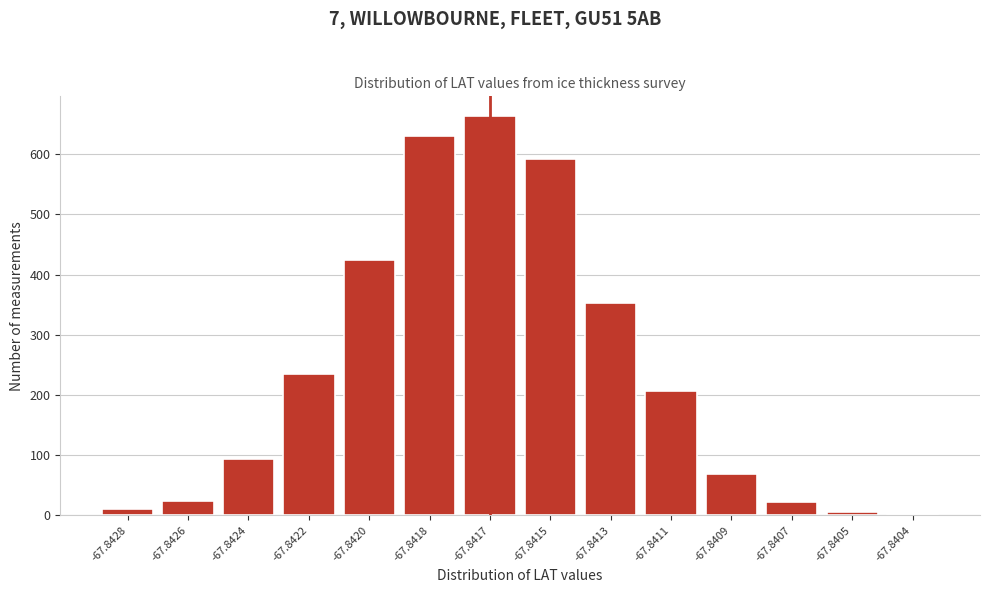

The chart shows a value of 235 at -67.8422. True or false?

True